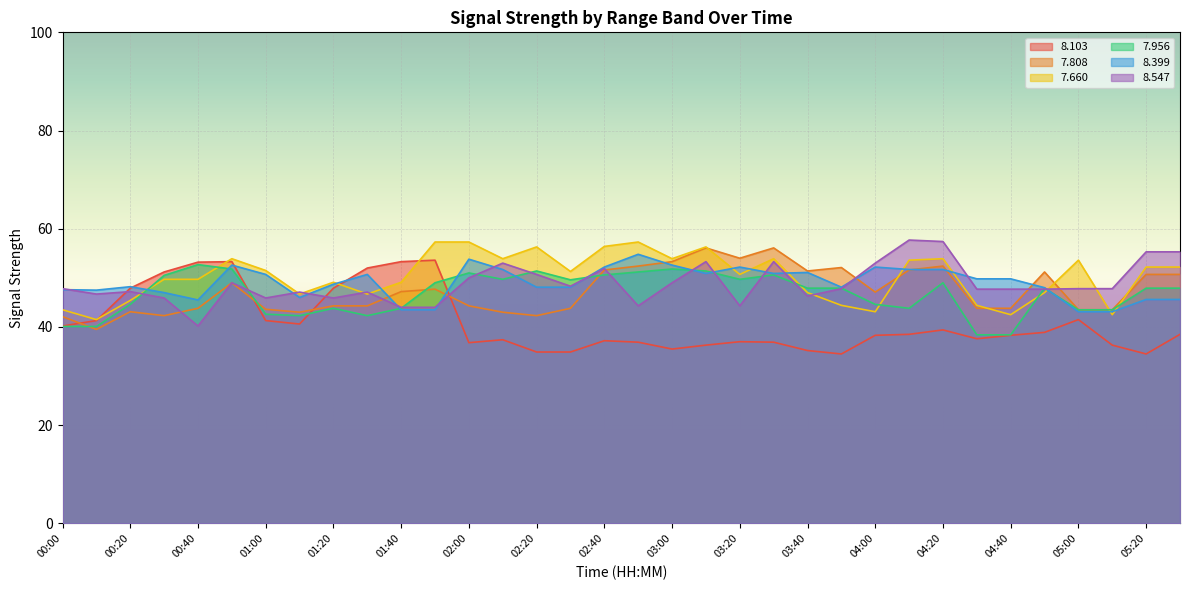

How many categories are shown in the chart?

34